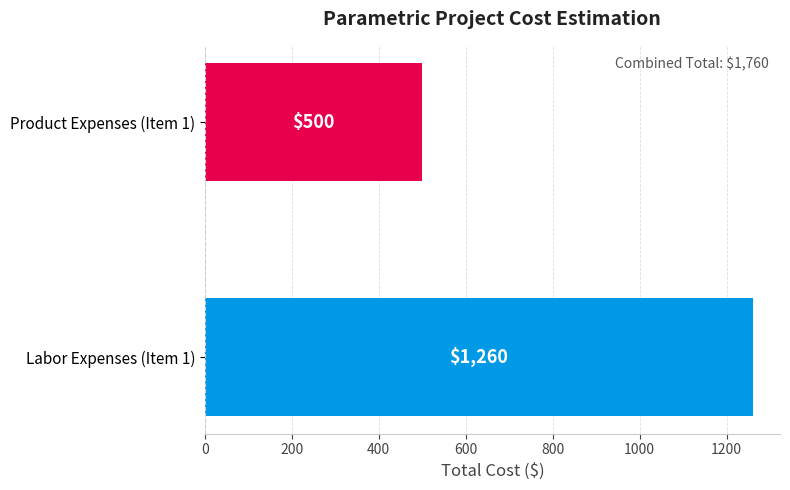

The chart shows a value of 500 at Product Expenses (Item 1). True or false?

True